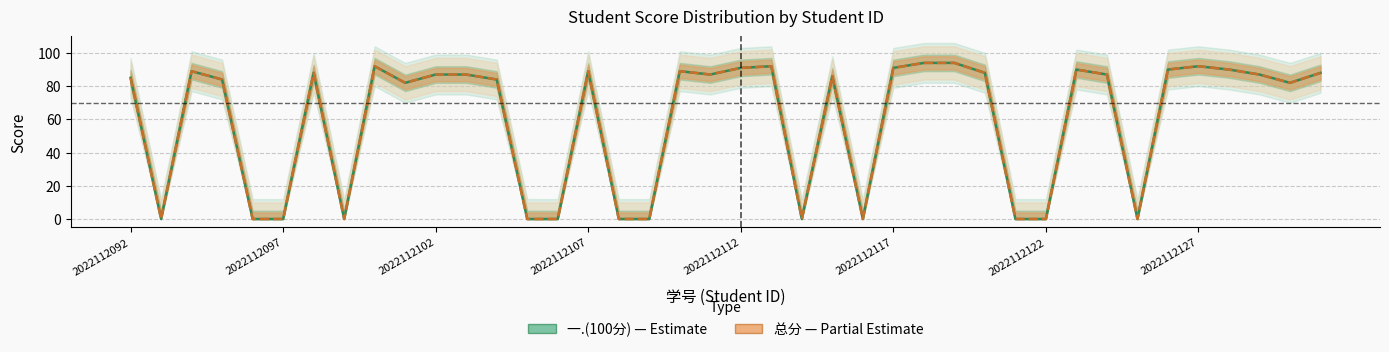

Between 2022112117 and 34, which series saw the biggest shift?

一.(100分)